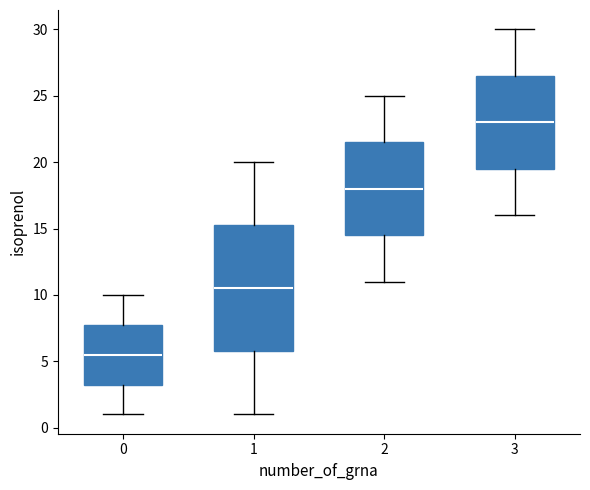

Where does the upper whisker of the box at x = 2 end on the y-axis? The values are not printed on the chart, so give them approximately, as read against the axis.

25.0